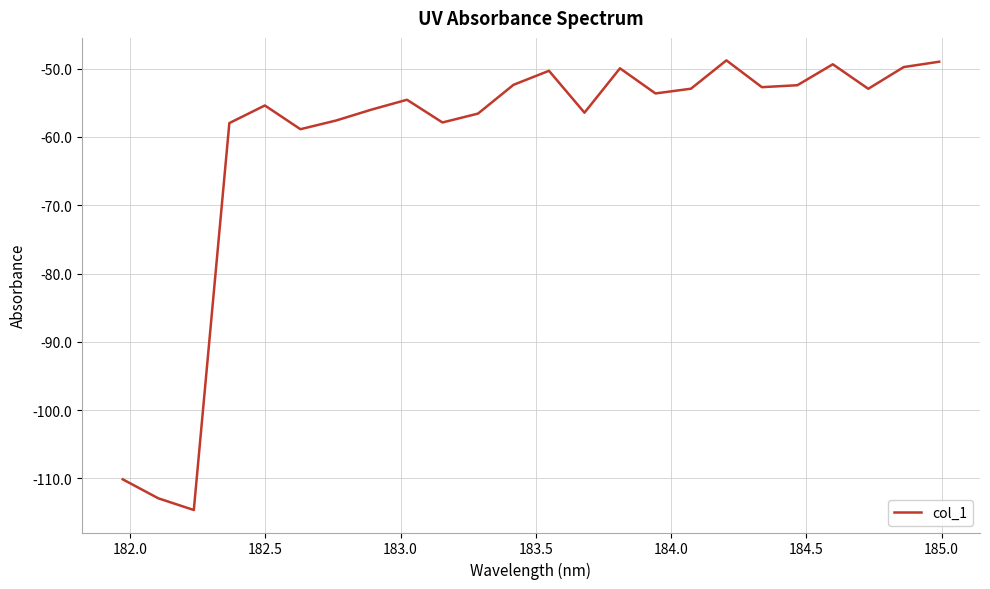

What is the maximum value shown in the chart?

-48.8